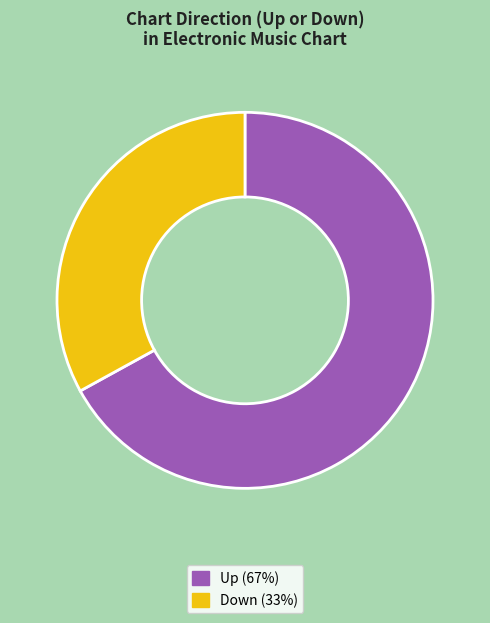

Is the sum of Up (67%) and Down (33%) greater than half?

Yes